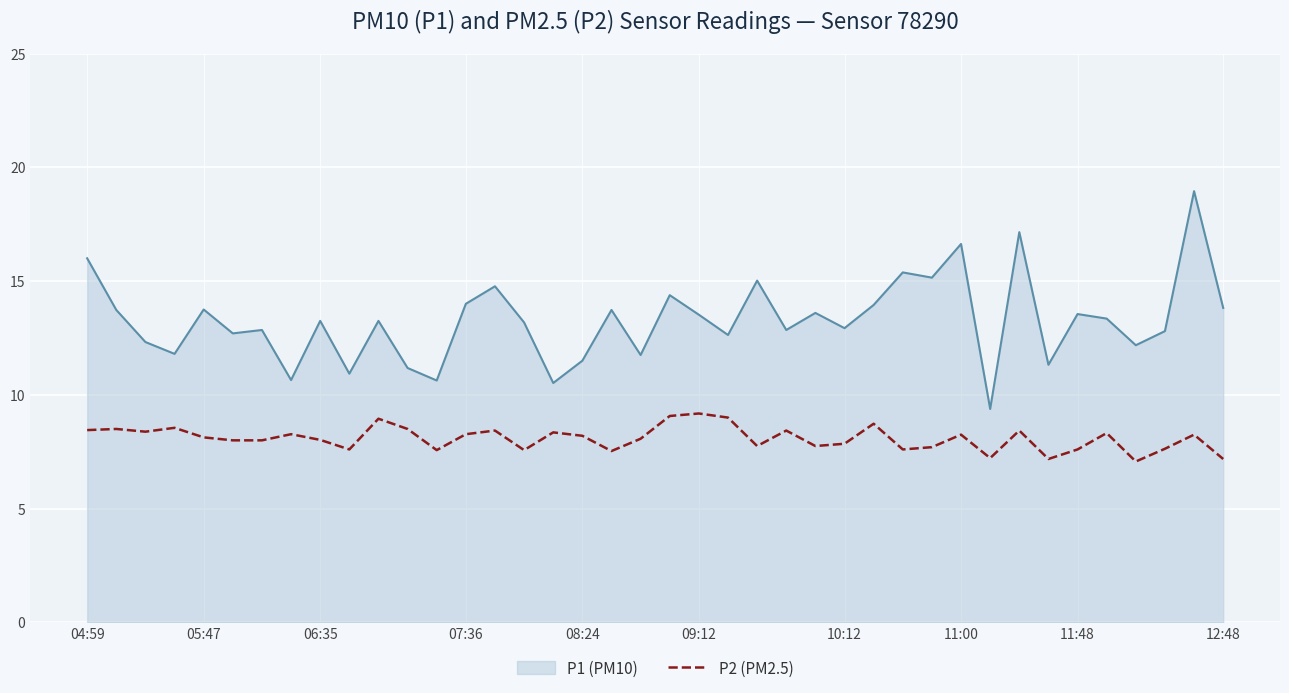

Which series has the largest range (max minus min)?

P1 (PM10)